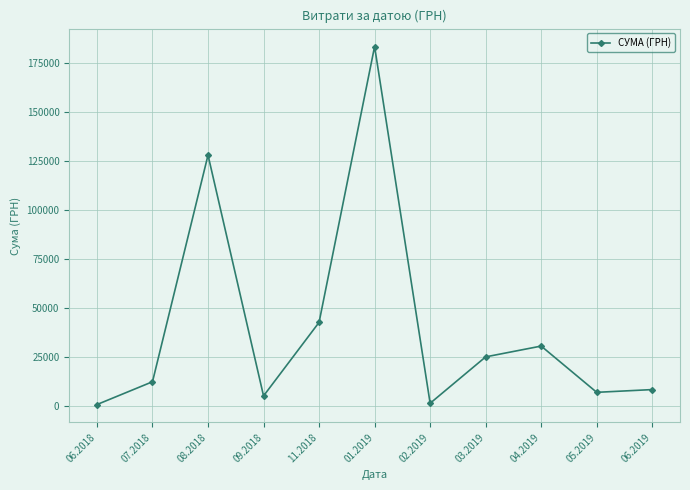

Which label corresponds to the largest value in the chart?

01.2019